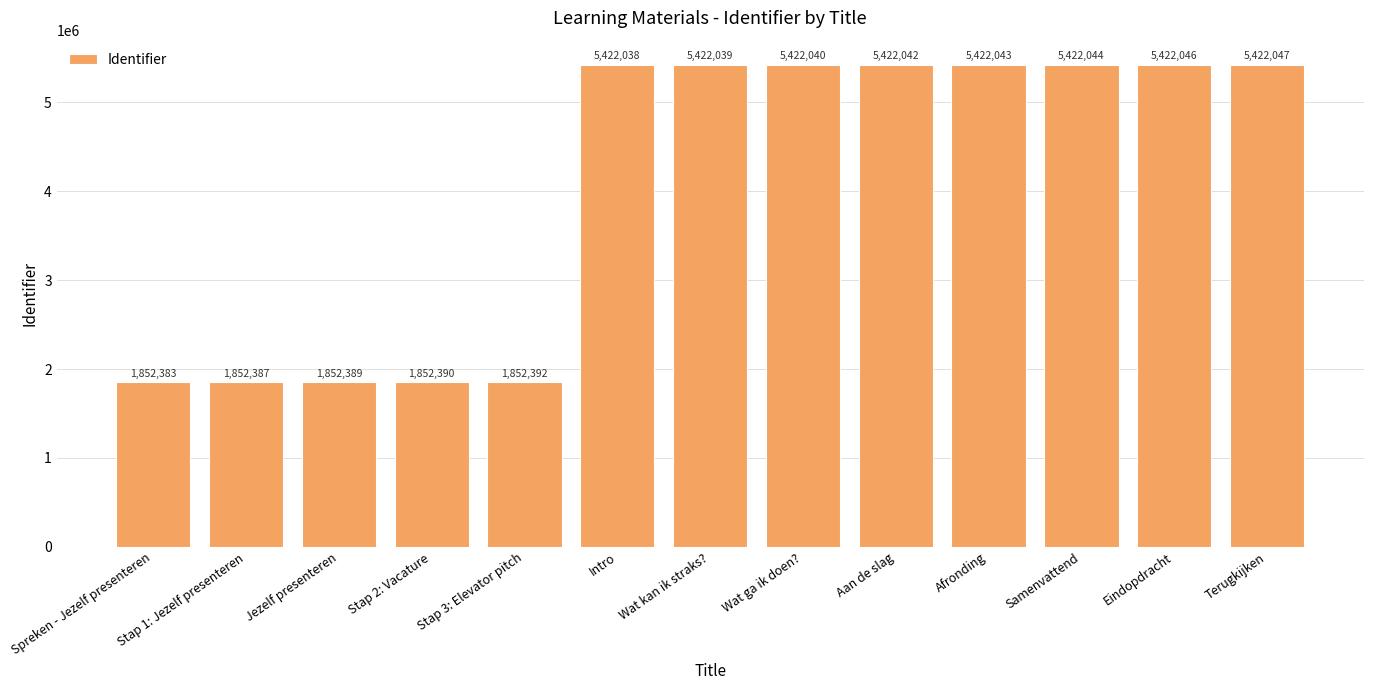

What is the label of the 8th bar from the right?

Intro